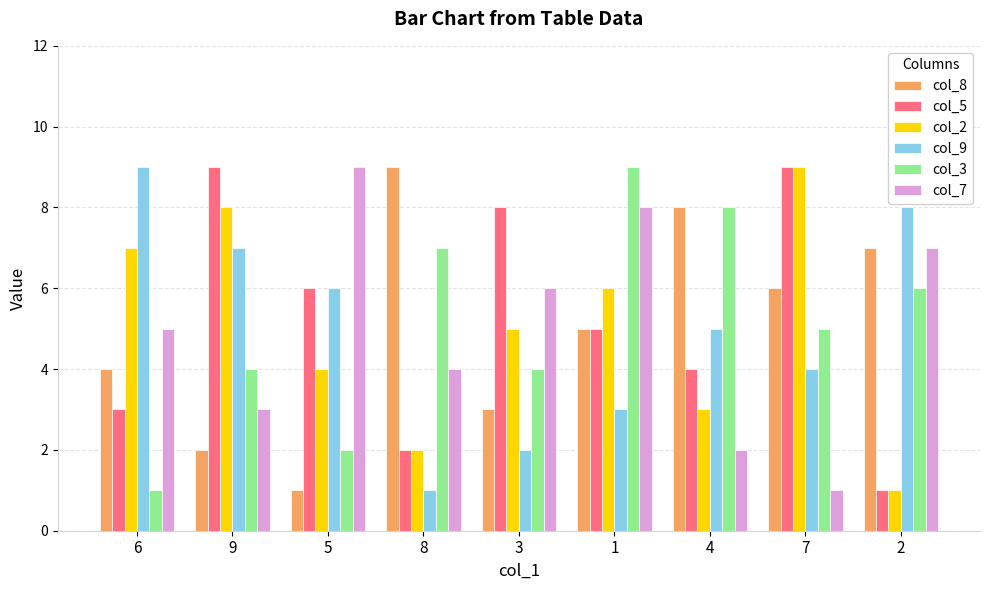

Where does the col_9 series first go above 5?

6